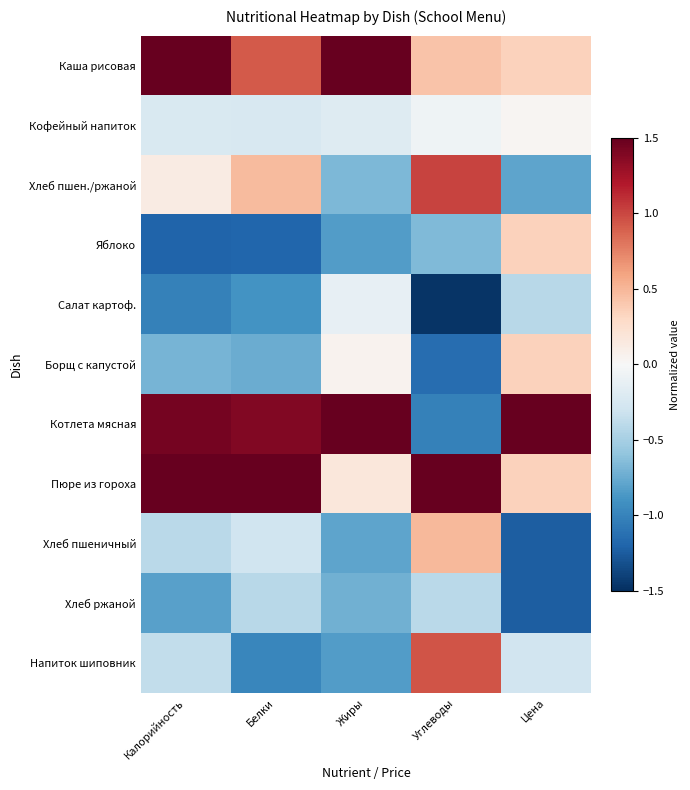

Reading right to left, list all the values displayed in this chart.

Каша рисовая: Цена=0.3	Углеводы=0.4	Жиры=1.7	Белки=0.9	Калорийность=1.7
Кофейный напиток: Цена=0.0	Углеводы=-0.1	Жиры=-0.2	Белки=-0.2	Калорийность=-0.2
Хлеб пшен./ржаной: Цена=-0.8	Углеводы=1.0	Жиры=-0.7	Белки=0.5	Калорийность=0.1
Яблоко: Цена=0.3	Углеводы=-0.7	Жиры=-0.8	Белки=-1.2	Калорийность=-1.2
Салат картоф.: Цена=-0.4	Углеводы=-1.5	Жиры=-0.1	Белки=-0.9	Калорийность=-1.0
Борщ с капустой: Цена=0.3	Углеводы=-1.1	Жиры=0.1	Белки=-0.7	Калорийность=-0.7
Котлета мясная: Цена=2.6	Углеводы=-1.0	Жиры=2.2	Белки=1.4	Калорийность=1.4
Пюре из гороха: Цена=0.3	Углеводы=1.9	Жиры=0.2	Белки=2.0	Калорийность=1.5
Хлеб пшеничный: Цена=-1.2	Углеводы=0.5	Жиры=-0.8	Белки=-0.3	Калорийность=-0.4
Хлеб ржаной: Цена=-1.2	Углеводы=-0.4	Жиры=-0.7	Белки=-0.4	Калорийность=-0.8
Напиток шиповник: Цена=-0.3	Углеводы=0.9	Жиры=-0.8	Белки=-1.0	Калорийность=-0.4